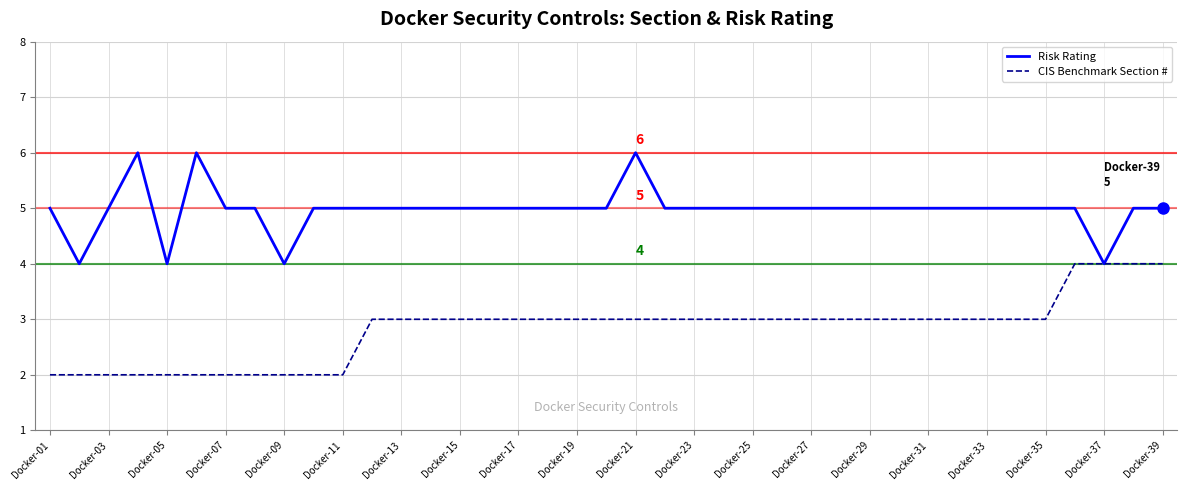

What is the maximum value shown in the chart?

6